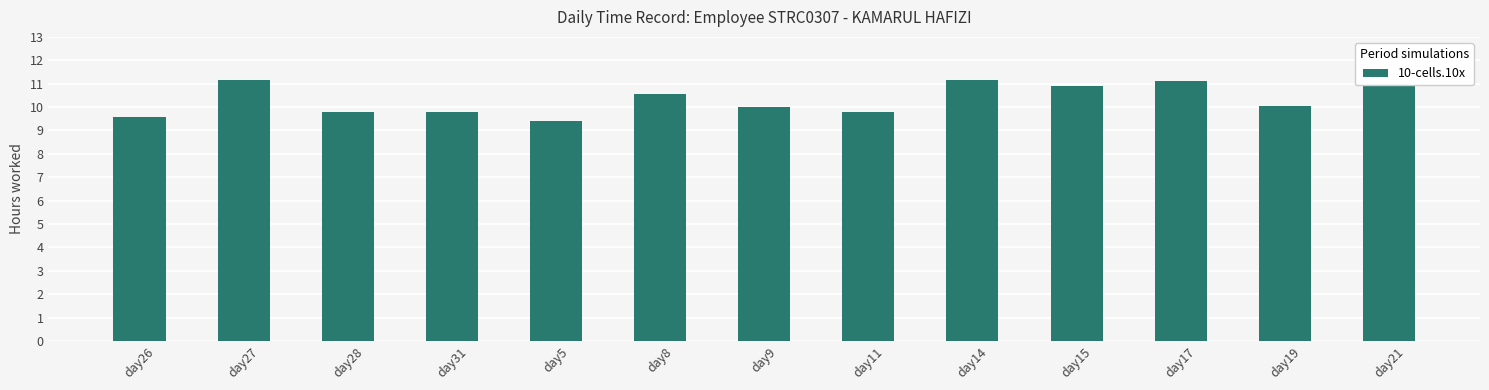

What is the ratio of the value at day21 to the value at day5?

1.2